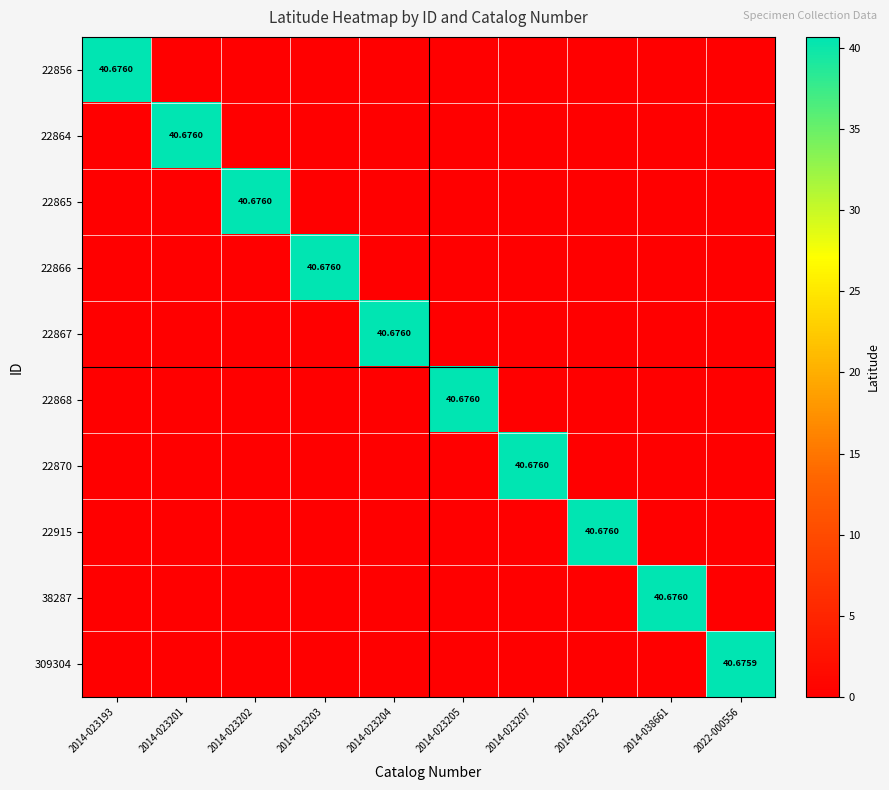

True or false: 38287 has a value of 0.0 at 2014-023202.

True